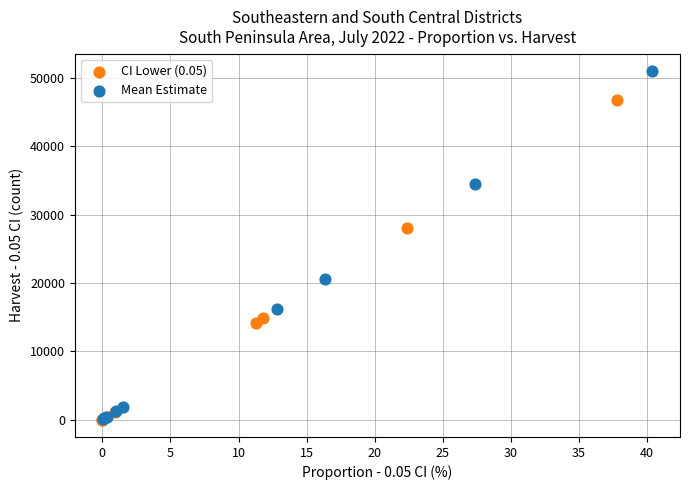

Which series has the largest Y range (max minus min)?

Mean Estimate